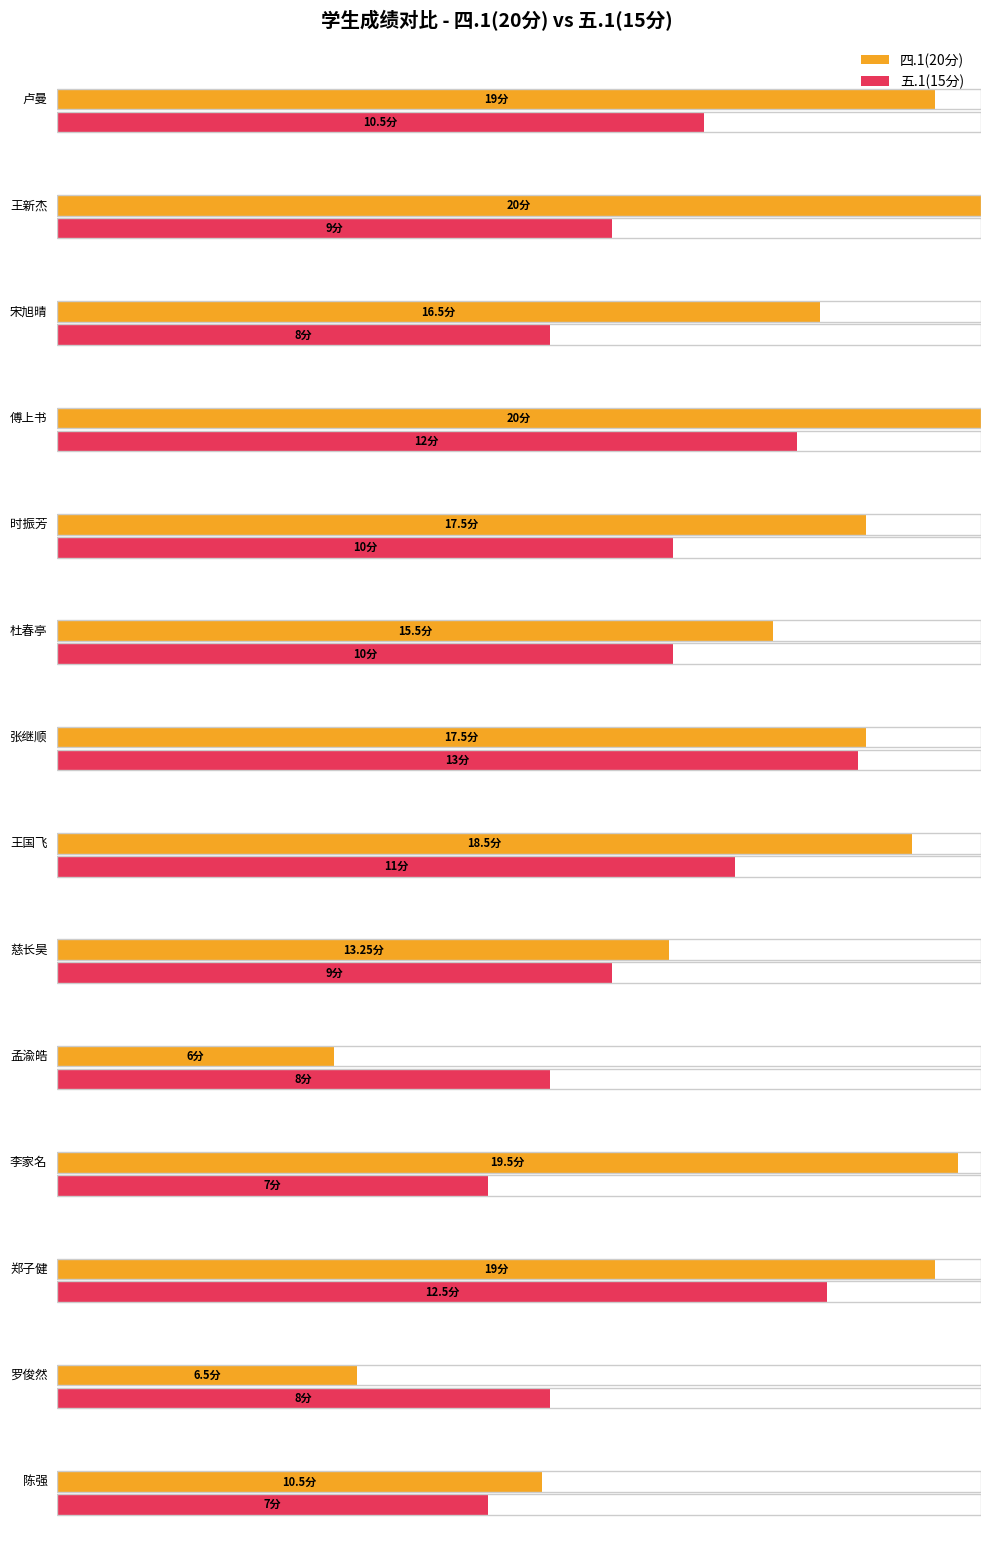

How many groups of bars are there?

14